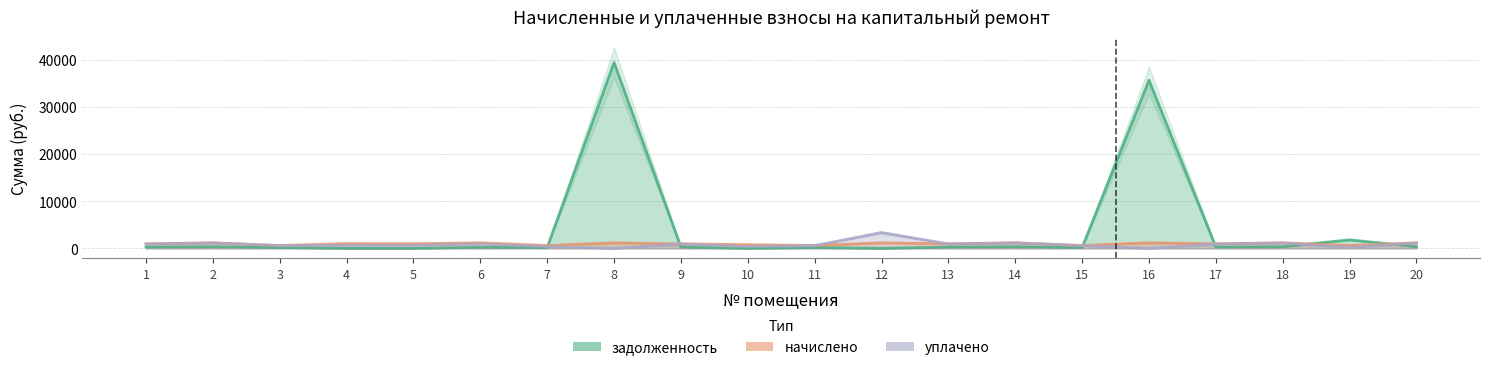

What is the difference between the начислено values at 16 and 7?

577.4